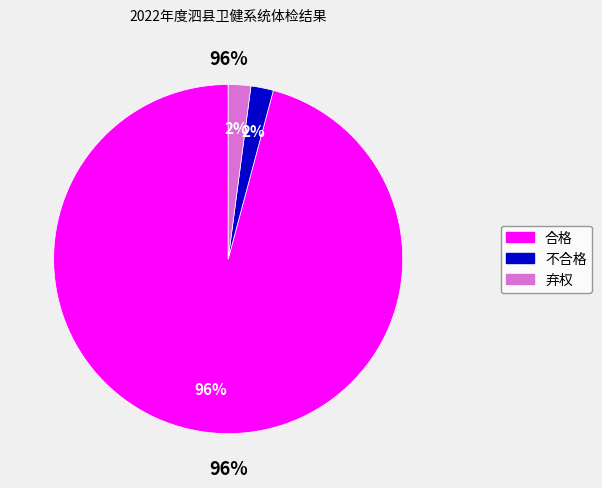

To the nearest percent, what is the difference between the largest and smallest slice percentages?

94%